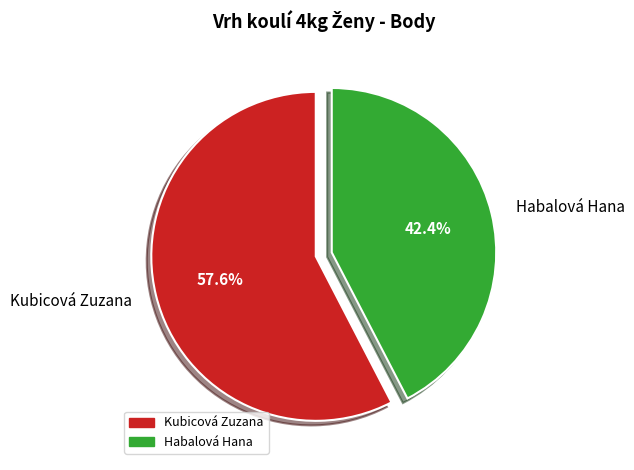

To the nearest percent, what portion does Kubicová Zuzana represent?

58%